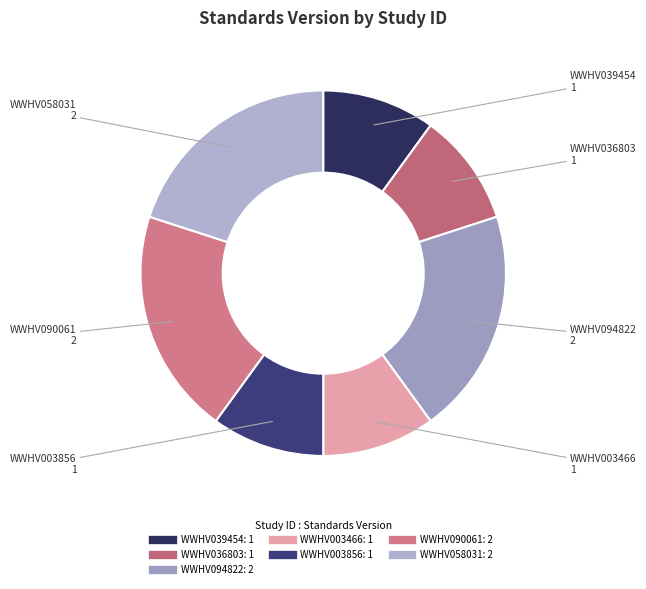

True or false: WWHV003856 accounts for 1% of the total.

False